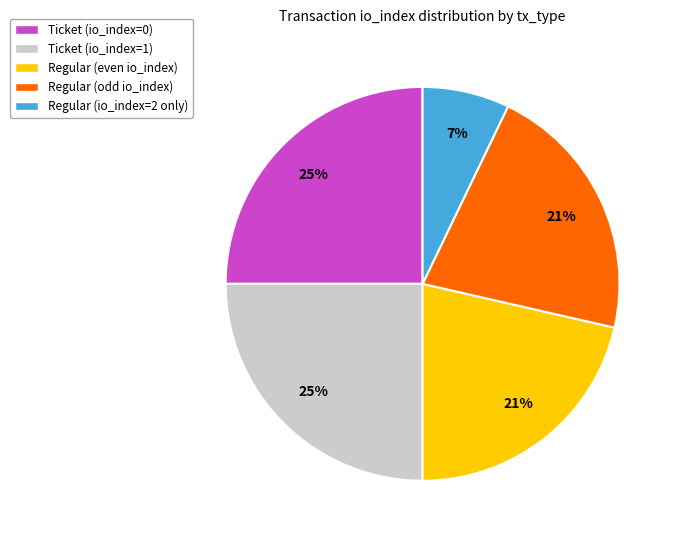

The Regular (even io_index) slice represents 21% of the pie. True or false?

True